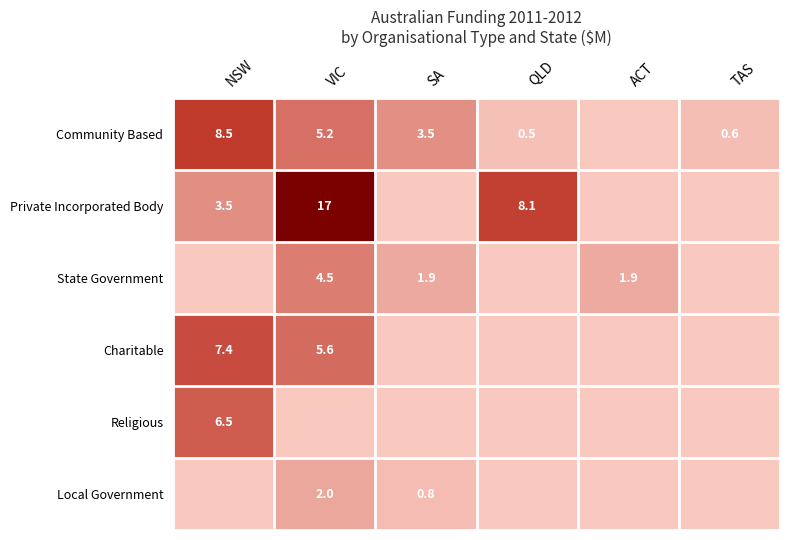

Is the value of Charitable at VIC greater than the value of Community Based at NSW?

No